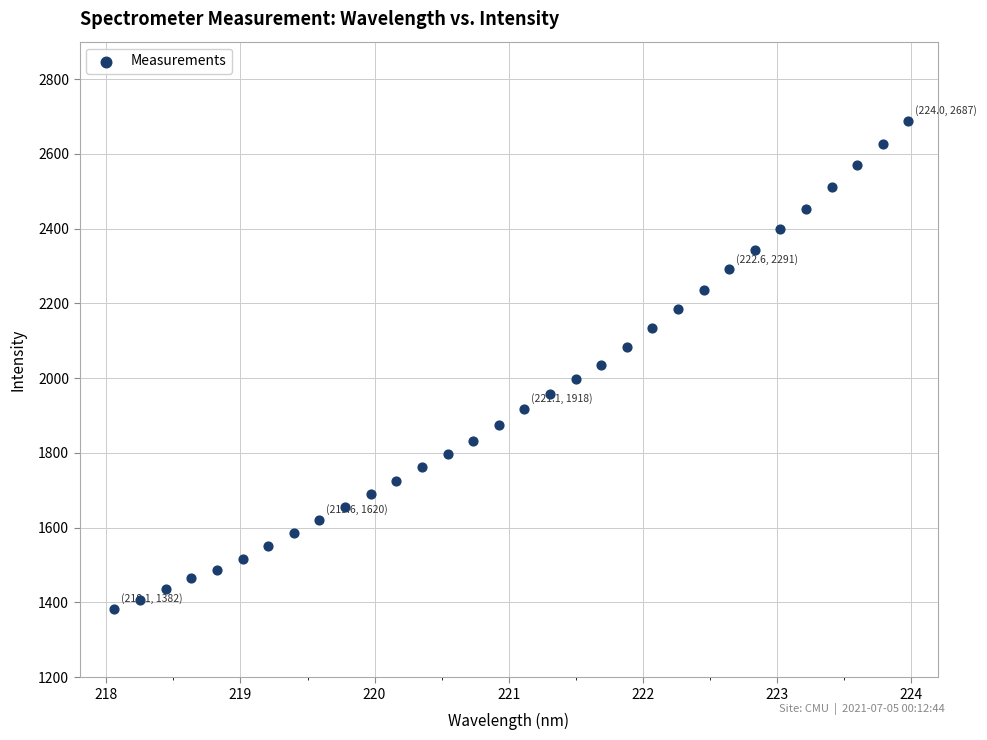

What is the range of Y values (max minus min)?

1304.9